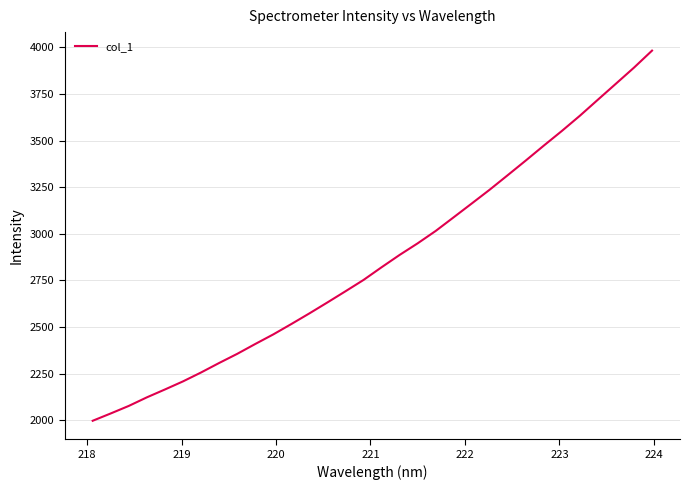

What is the difference between the maximum and minimum values?

1985.3